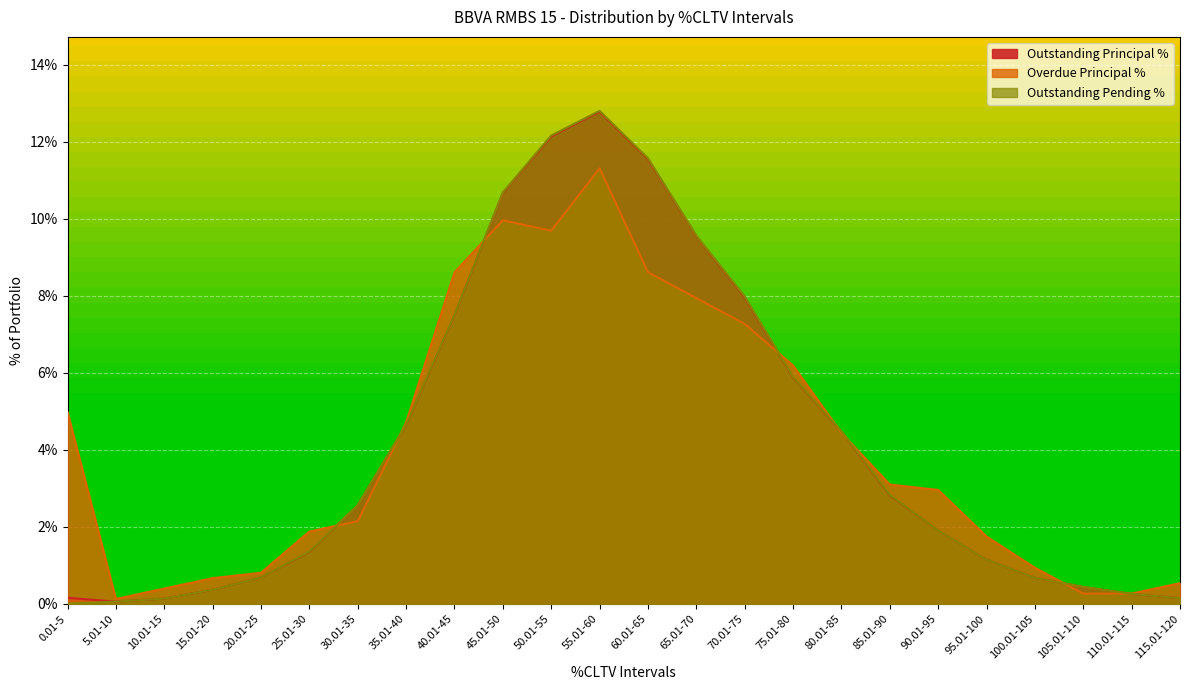

What position from the left is 5.01-10?

2